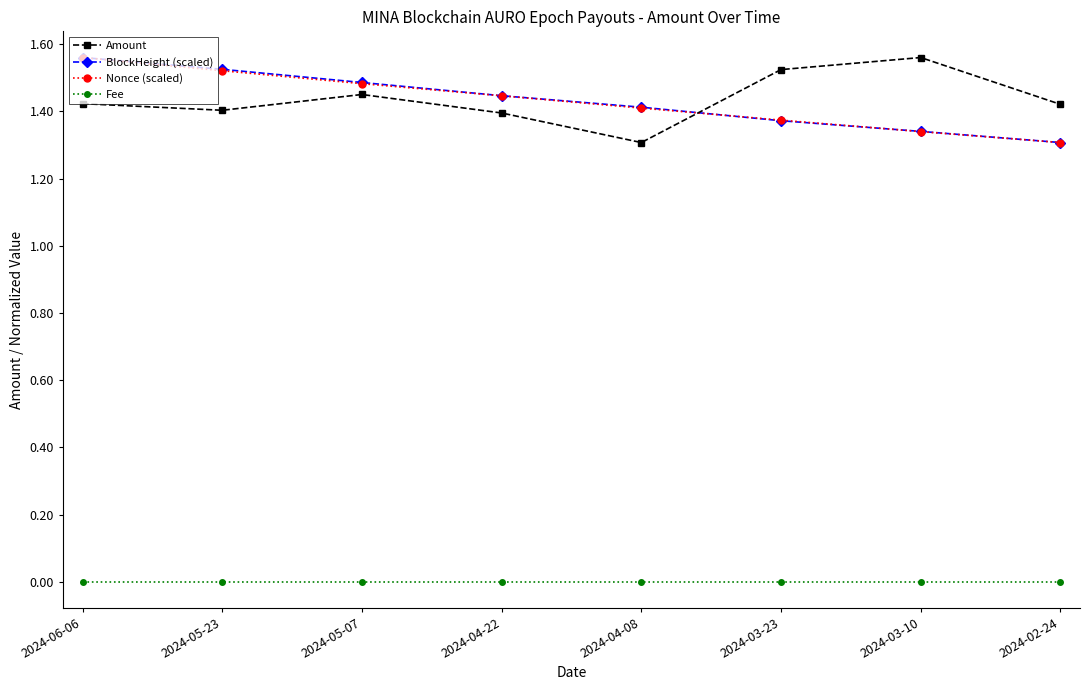

Is the value of BlockHeight (scaled) at 2024-06-06 greater than the value of Amount at 2024-05-07?

Yes